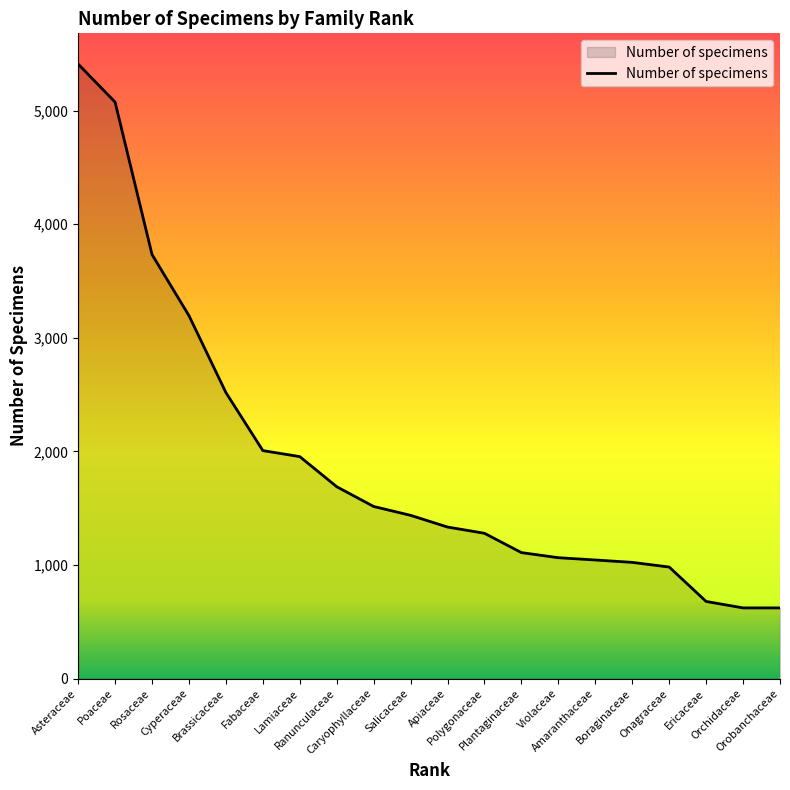

What is the maximum value shown in the chart?

5410